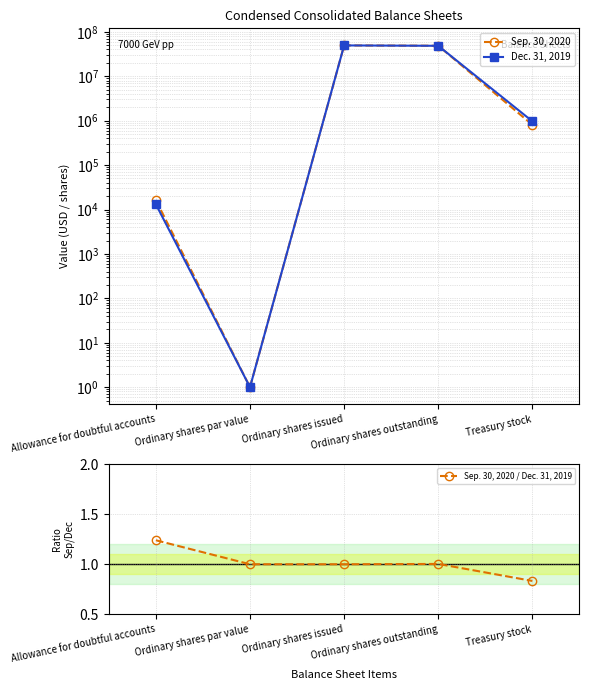

Which series changed the most between Allowance for doubtful accounts and Treasury stock?

Dec. 31, 2019